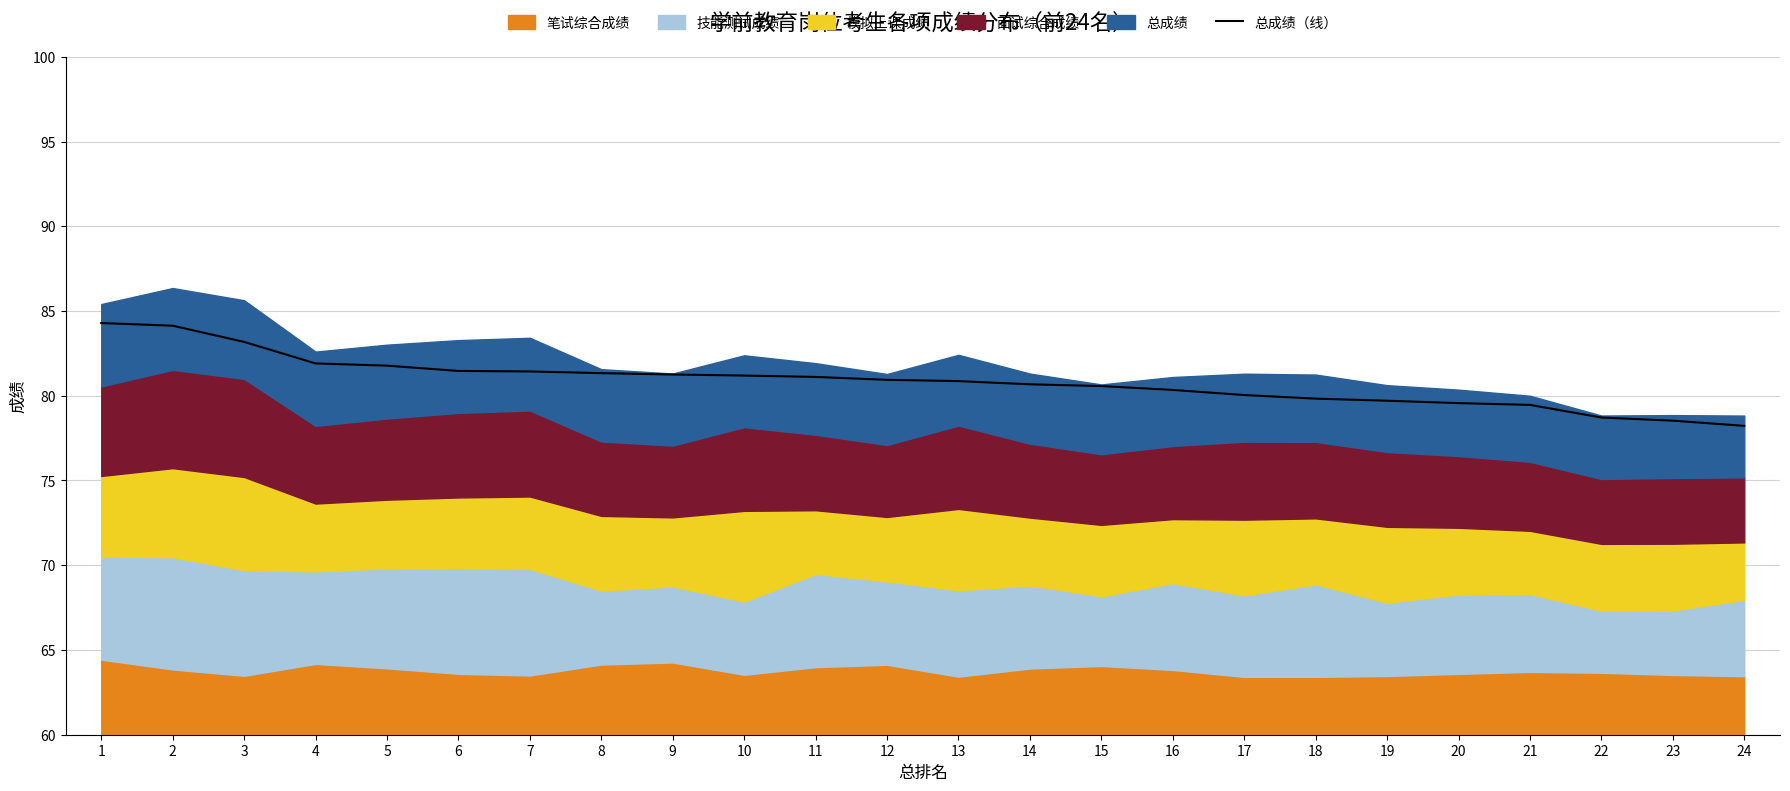

How many data points does each series have?

24